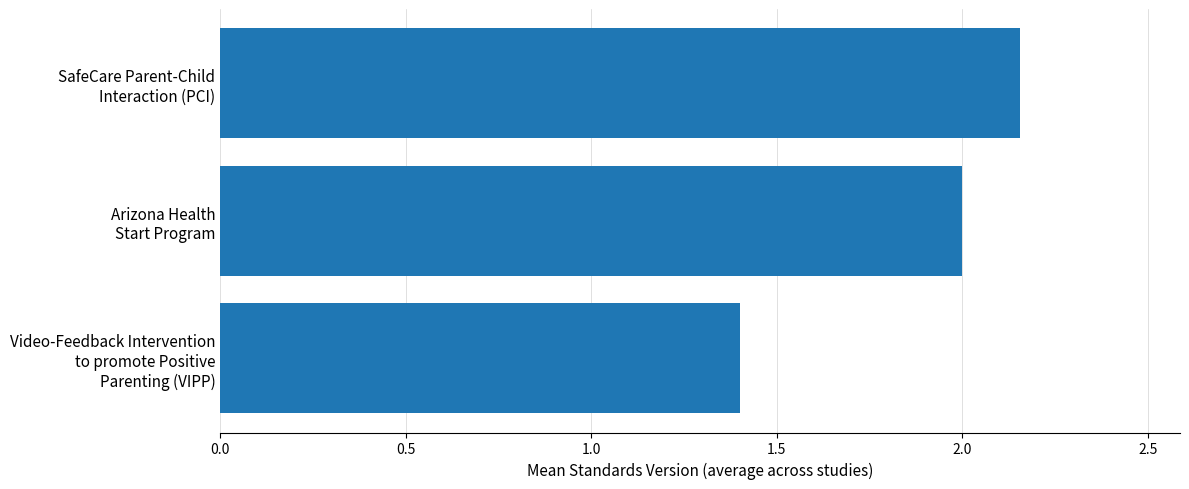

Count the number of categories in the chart.

3